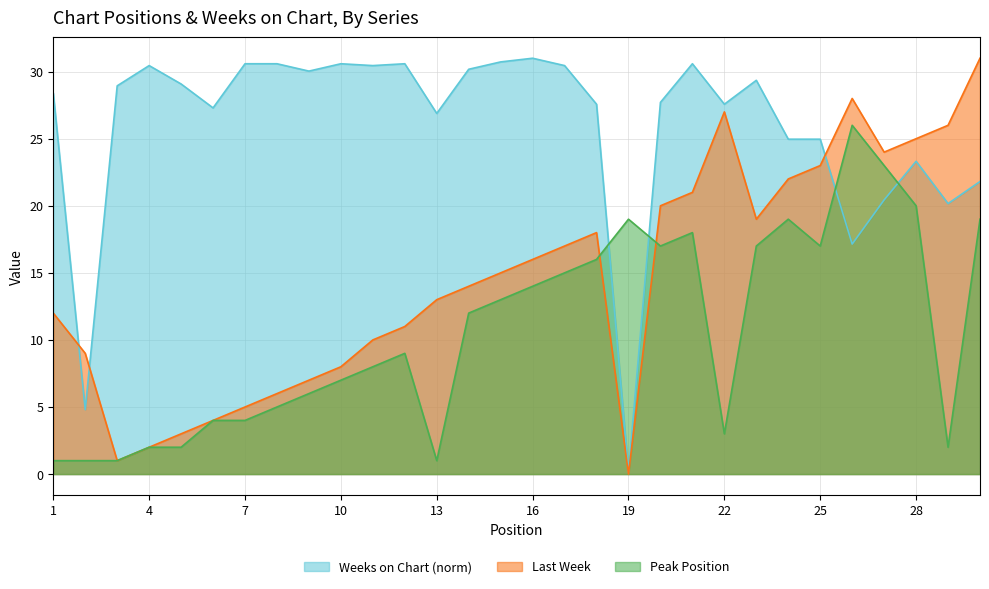

The value of Last Week at 20 is 26.5. True or false?

False